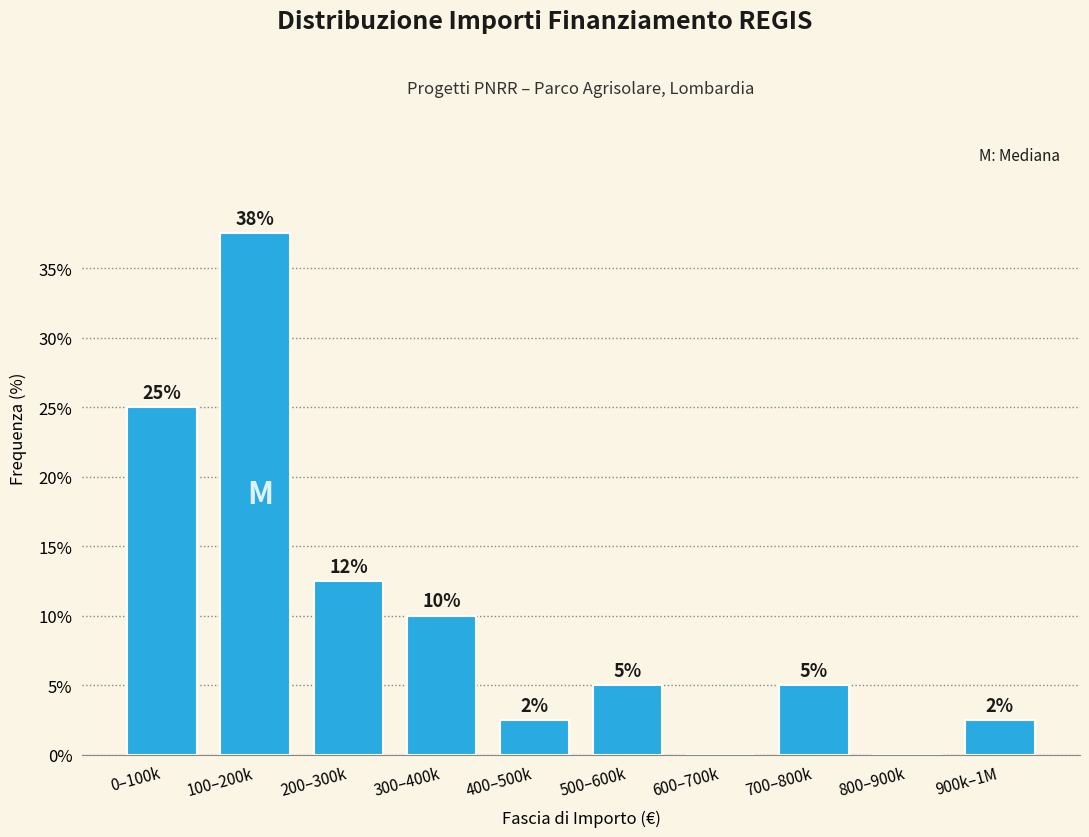

The chart shows a value of 5.0 at 500–600k. True or false?

True